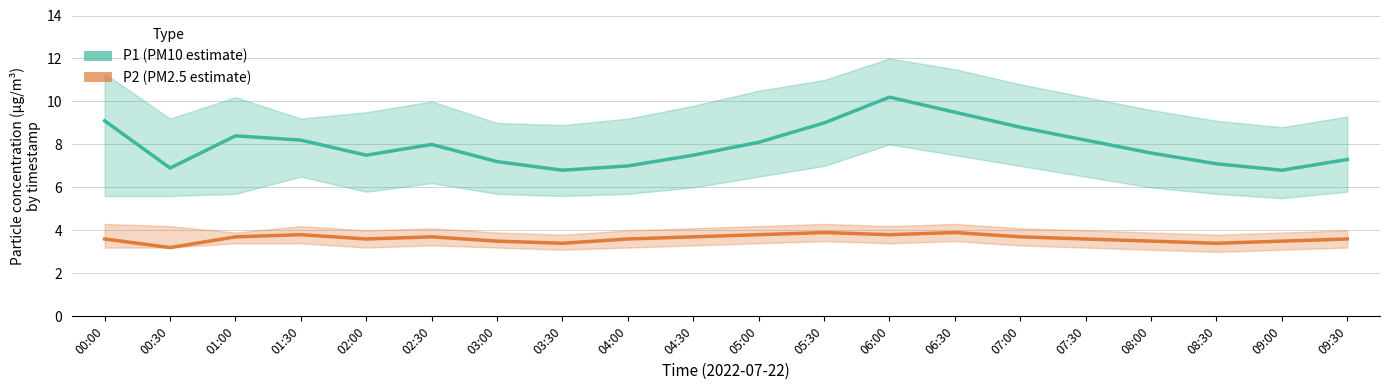

What is the sum of the P1 (PM10 estimate) values at 00:30 and 01:30?

15.1